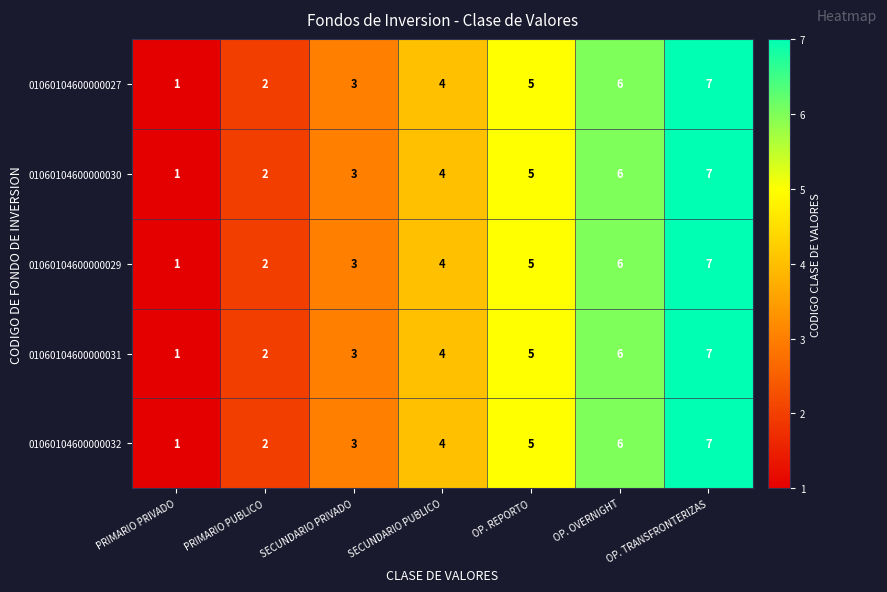

What is the total value across all series at OP. TRANSFRONTERIZAS?

35